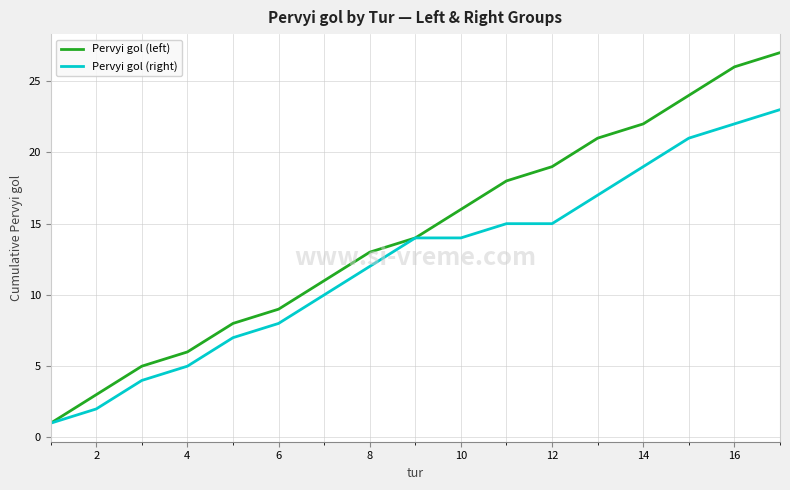

Which series has the largest total across all categories?

Pervyi gol (left)